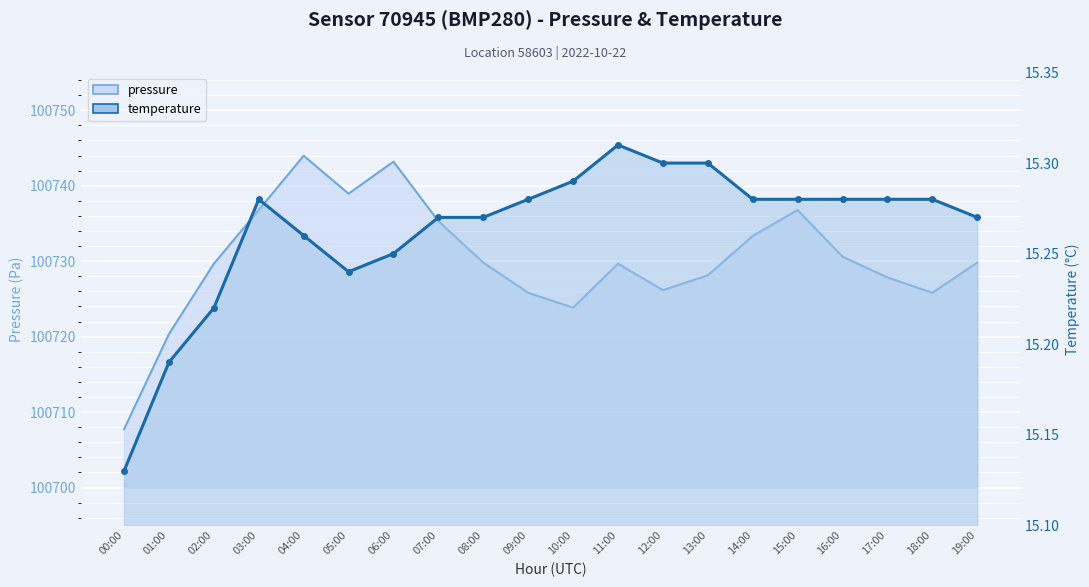

True or false: temperature and pressure intersect in this chart.

False